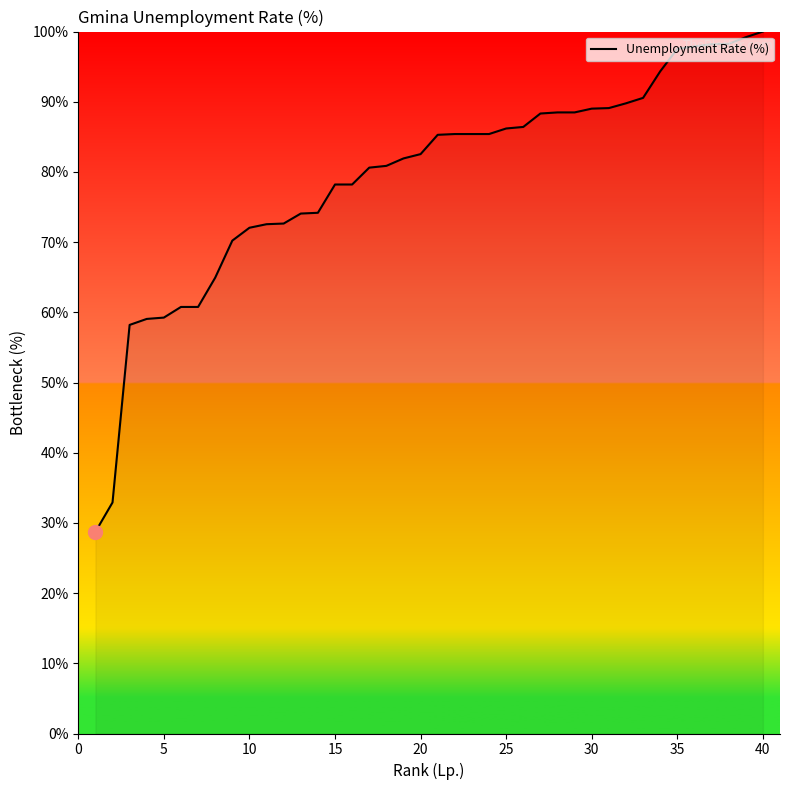

What is the minimum value shown in the chart?

28.7